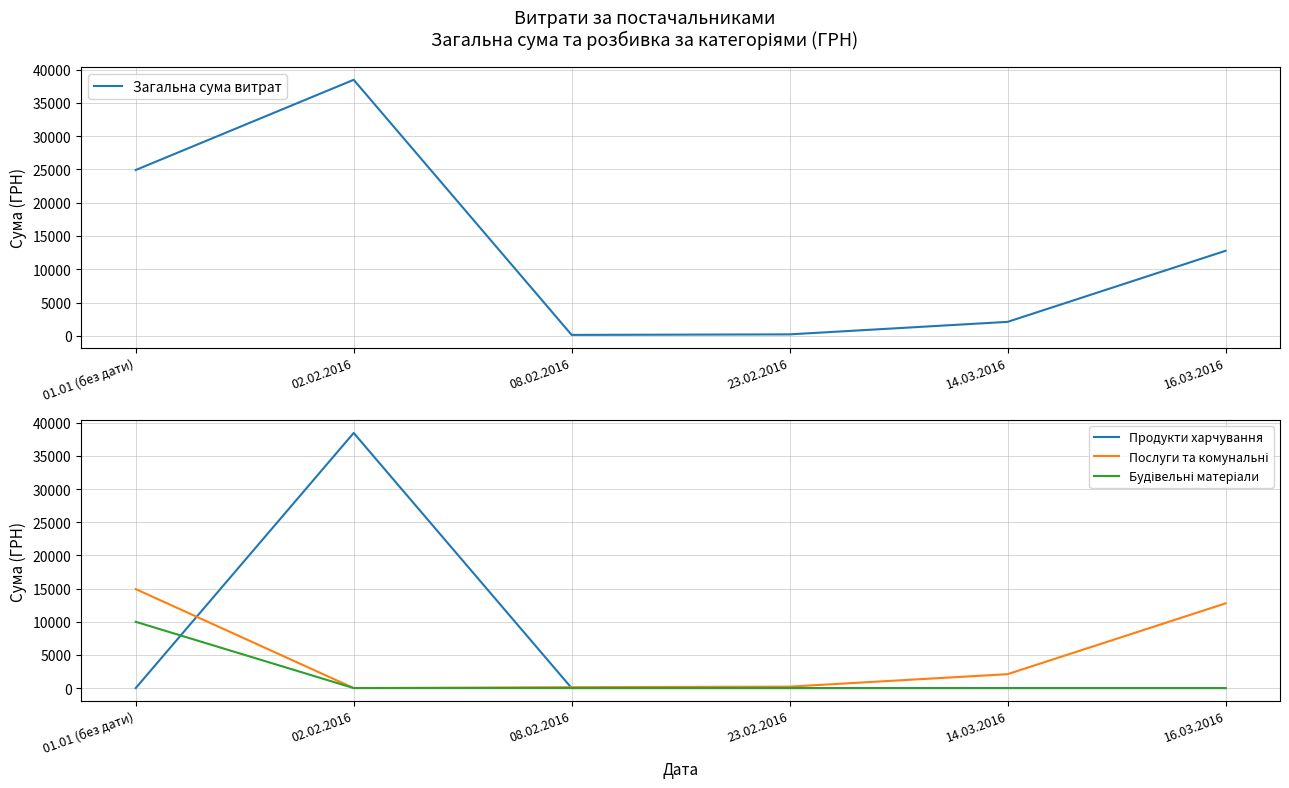

What is the highest value of the Будівельні матеріали series?

9990.0